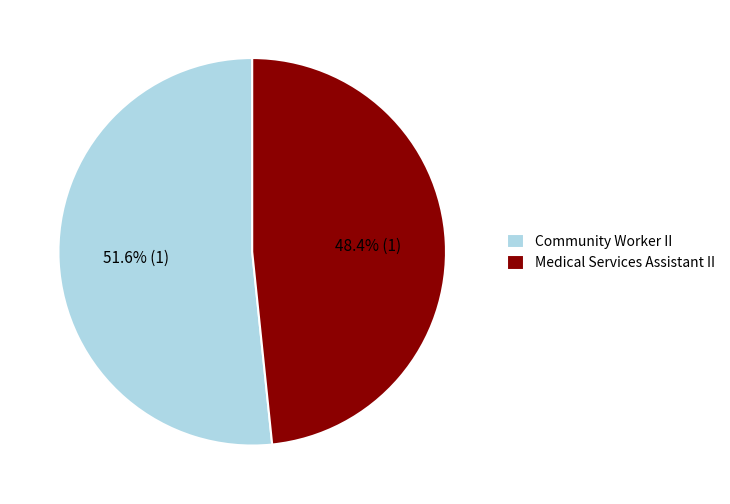

To the nearest percent, what is the difference between the largest and smallest slice percentages?

3%